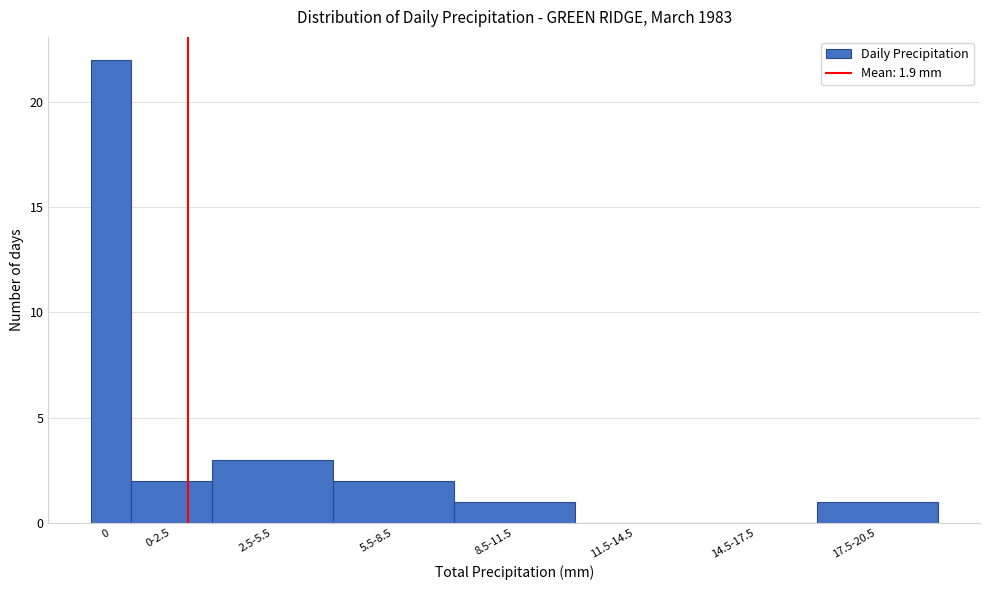

Reading left to right, transcribe all the data shown in this chart.

0=22	0-2.5=2	2.5-5.5=3	5.5-8.5=2	8.5-11.5=1	11.5-14.5=0	14.5-17.5=0	17.5-20.5=1